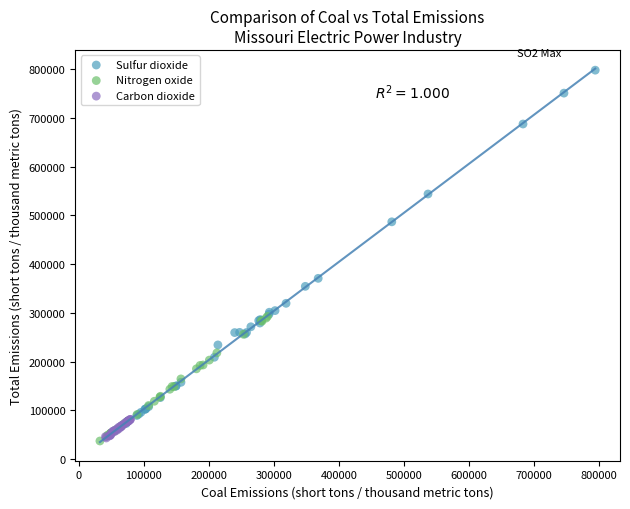

Which series contains the highest Y value?

Sulfur dioxide